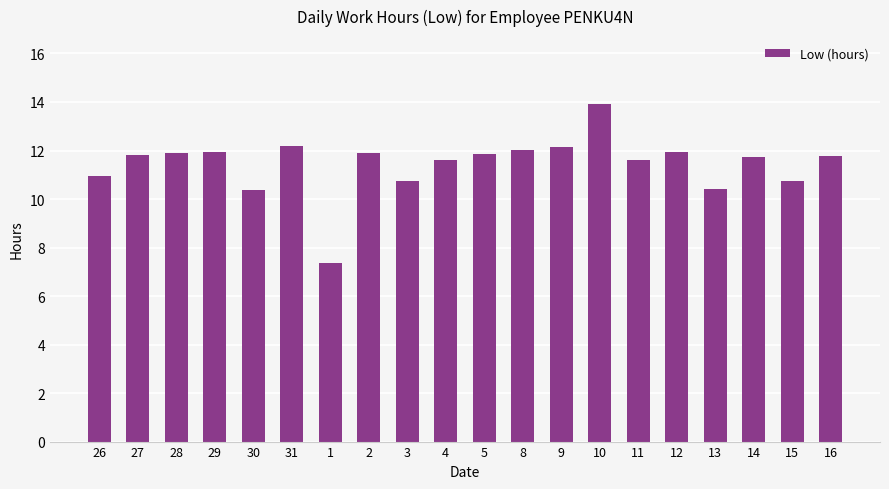

What is the sum of the values at 2 and 4?

23.5